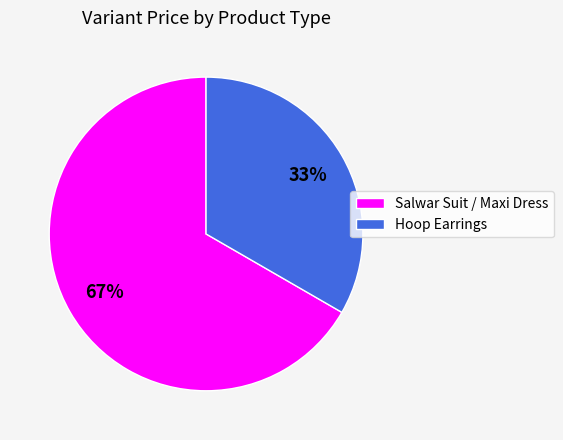

Rank the categories by value from lowest to highest.

Hoop Earrings, Salwar Suit / Maxi Dress